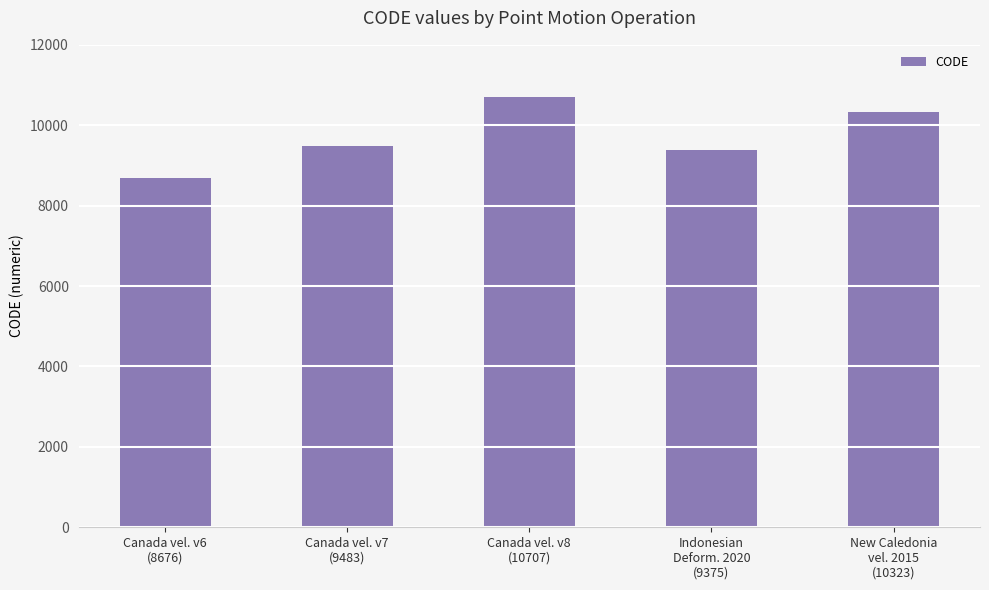

List the labels in order of value, largest first.

Canada vel. v8
(10707), New Caledonia
vel. 2015
(10323), Canada vel. v7
(9483), Indonesian
Deform. 2020
(9375), Canada vel. v6
(8676)